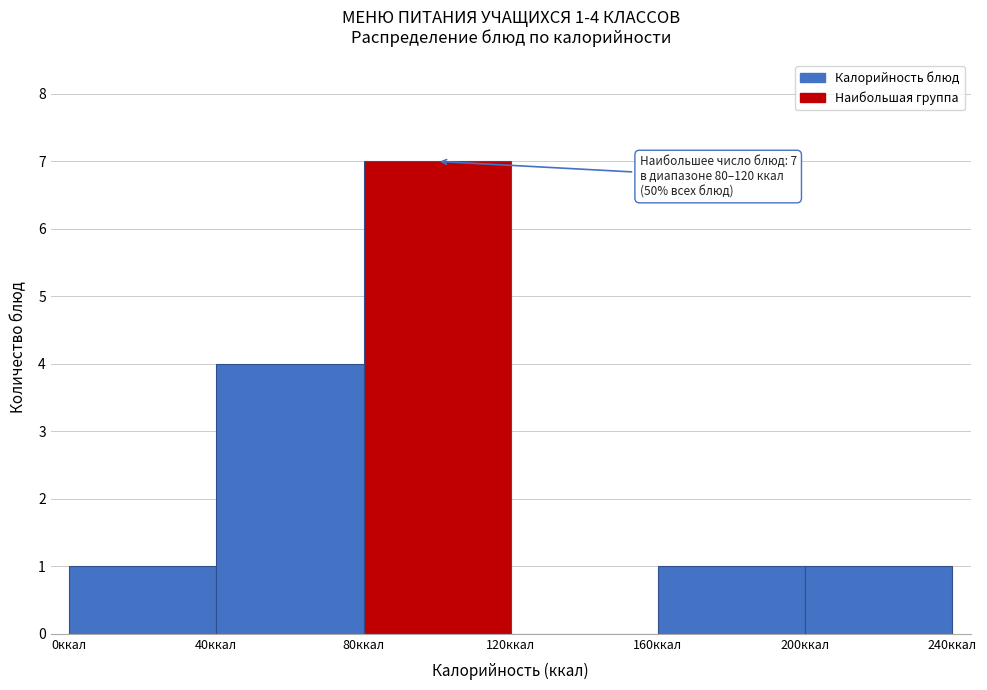

Which range on the x-axis has the tallest bar?

80 to 120